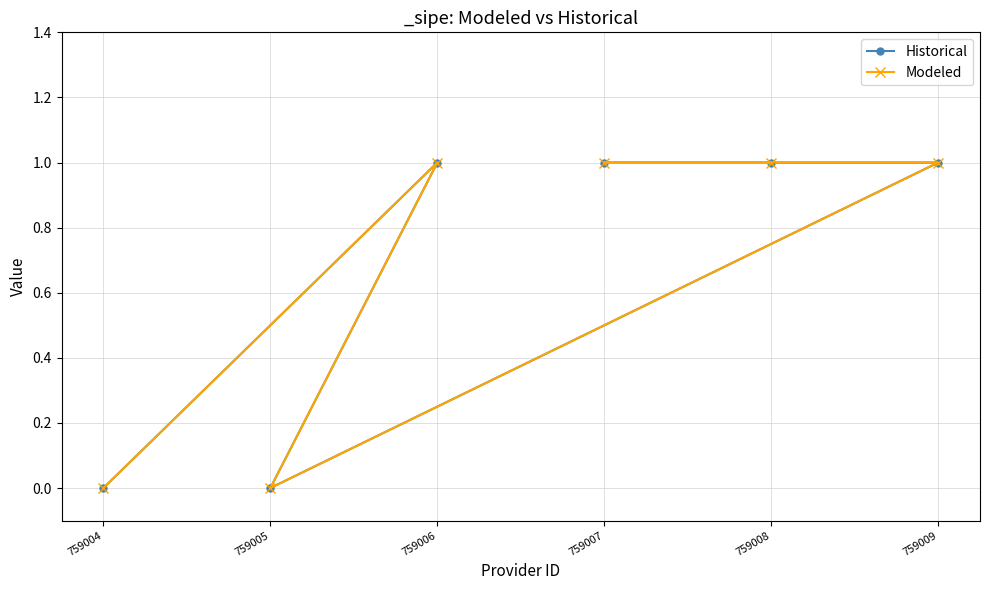

Which category has the lowest value in the Modeled series?

759004